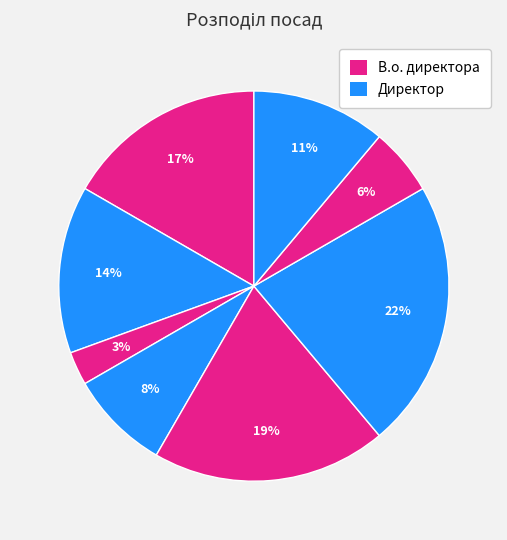

Count the number of slices in the pie.

8